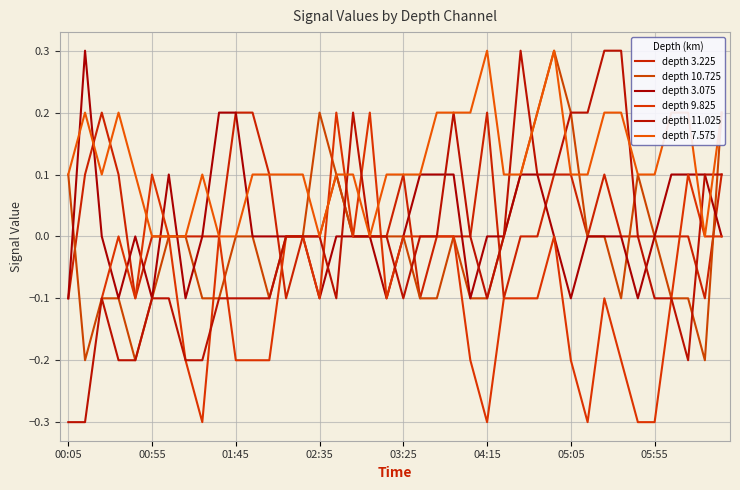

In depth 10.725, how many points are higher than both neighbors (excluding endpoints)?

4